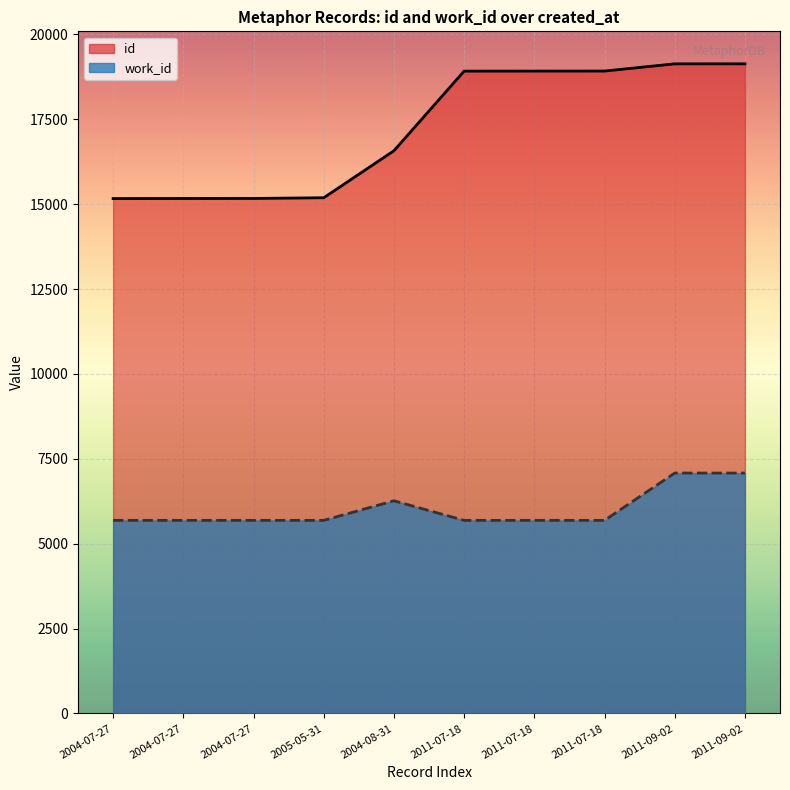

At 2011-07-18, list the series in order from largest to smallest.

id, work_id